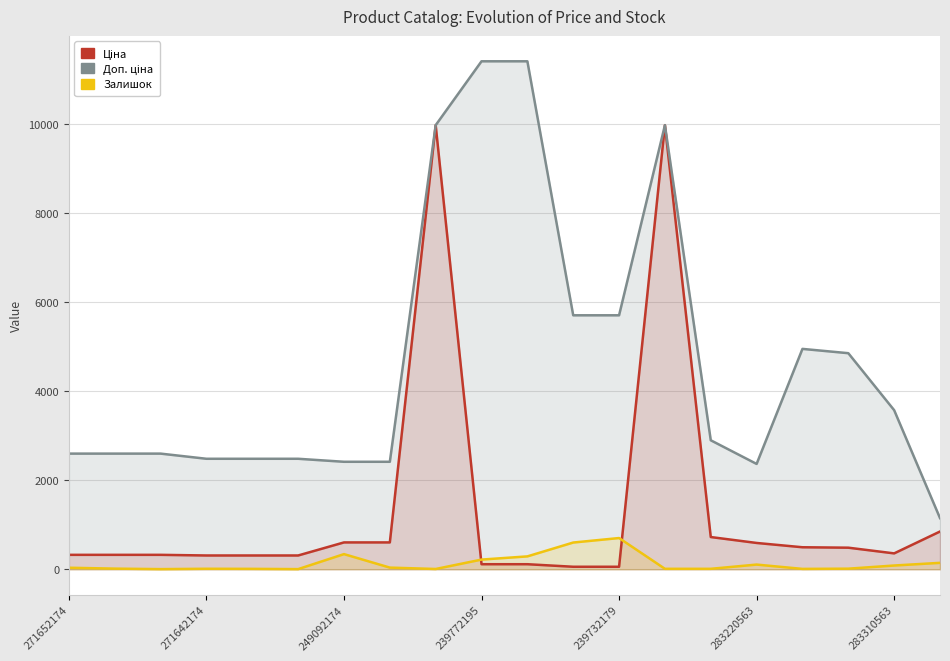

True or false: Залишок and Ціна intersect in this chart.

True